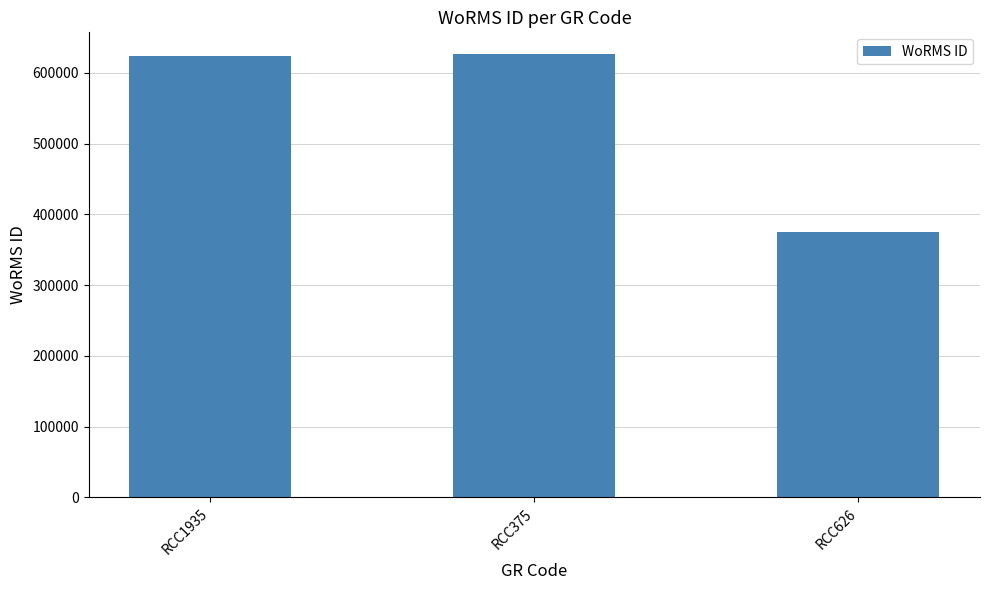

What is the approximate value at RCC626, to the nearest 50?

375800